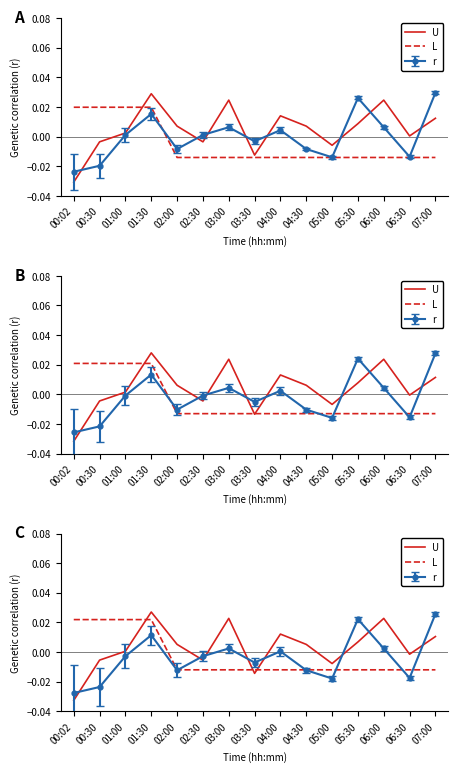

At which label is L closest to 0?

02:00